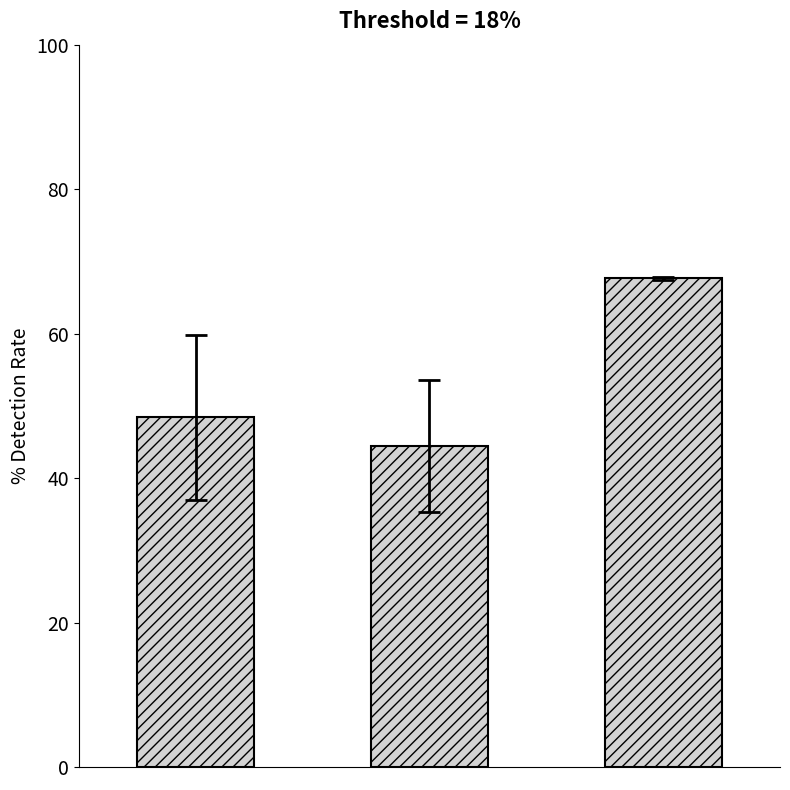

What is the smallest value displayed?

44.5